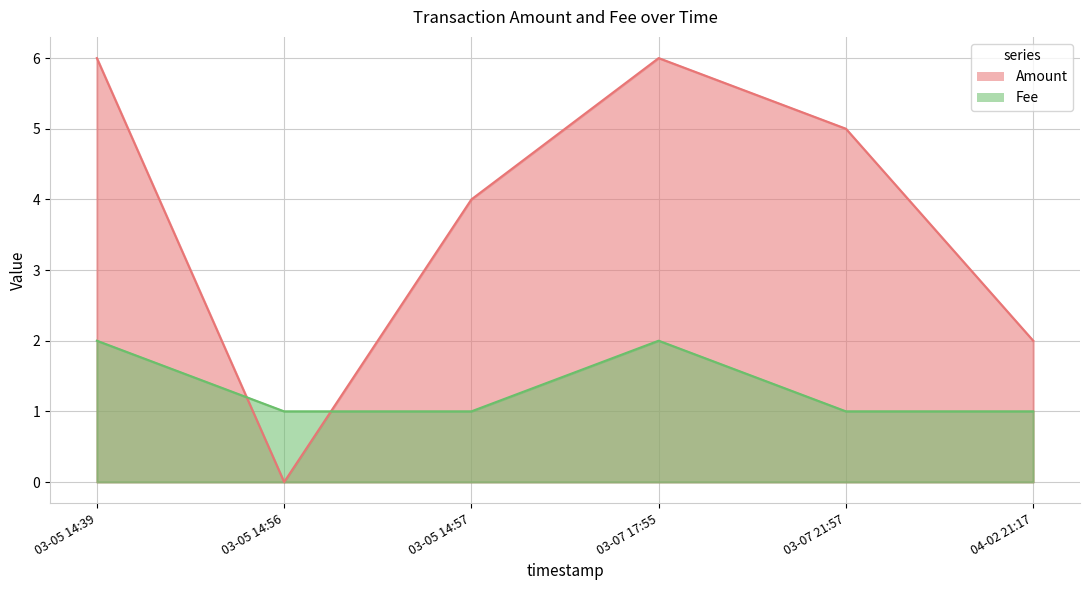

Which series changed the most between 03-05 14:39 and 03-07 17:55?

Amount